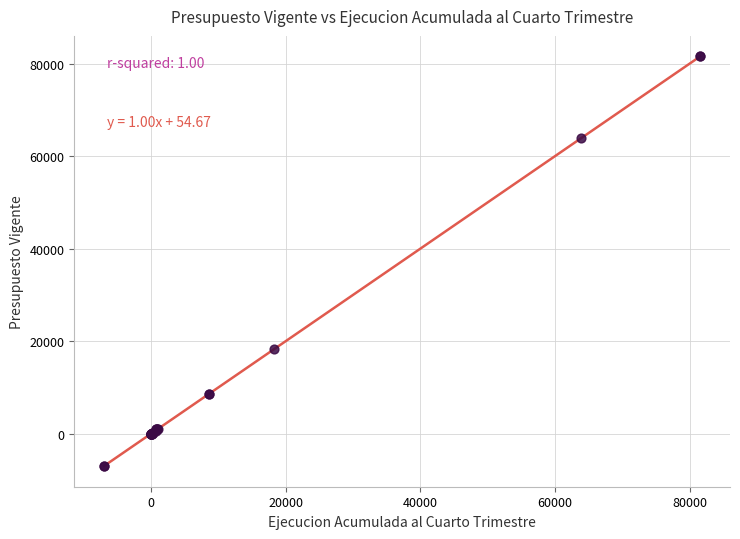

What Y value in the scatter plot is closest to 37280?

18264